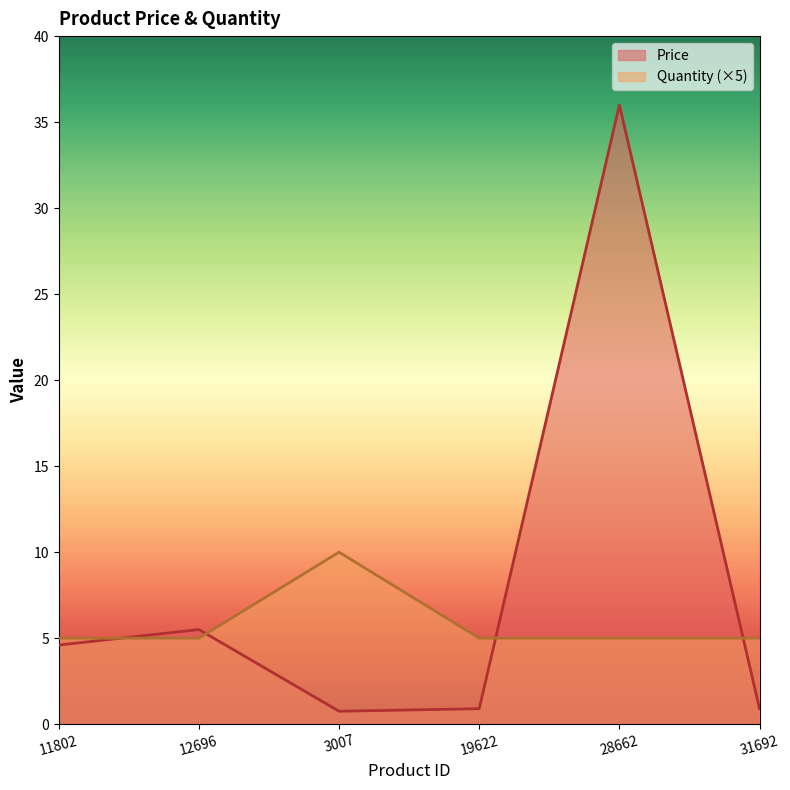

True or false: Quantity and Price cross at least once.

True